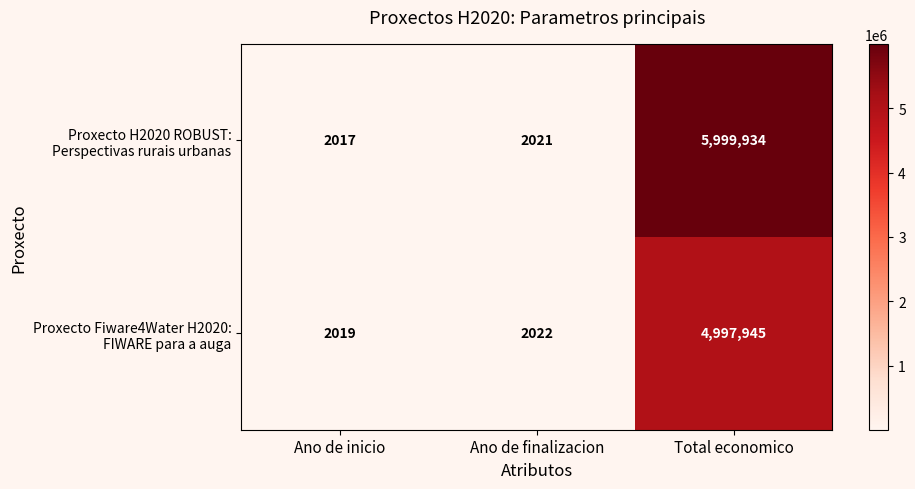

Which category has the lowest value across all series?

Ano de inicio